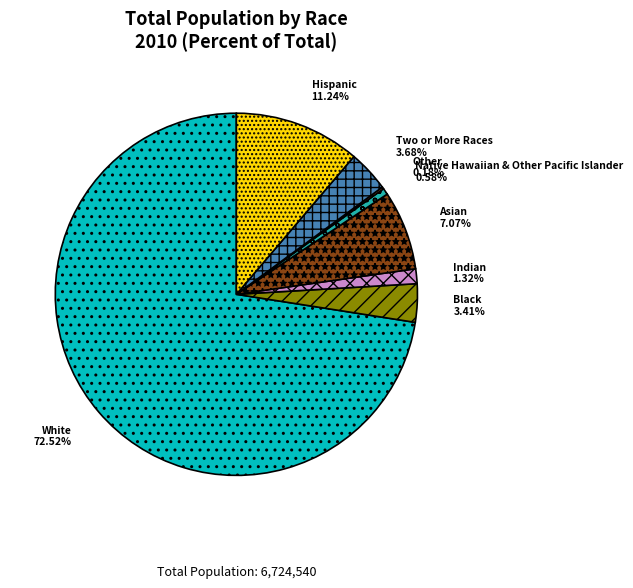

What is the ratio of the value at Indian to the value at Black?

0.4